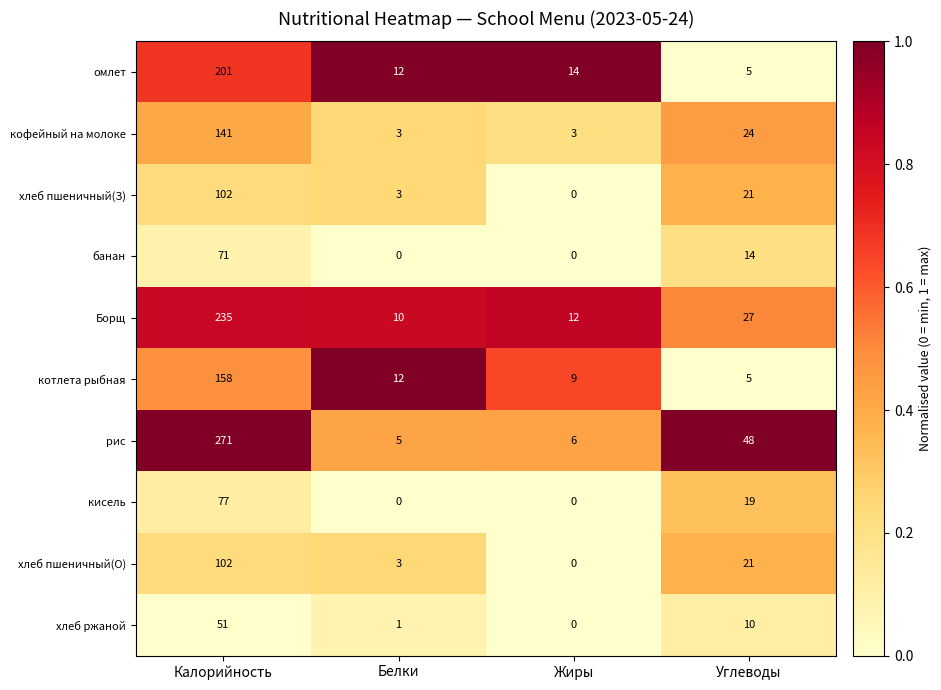

Where does the омлет series first go above 14?

Калорийность